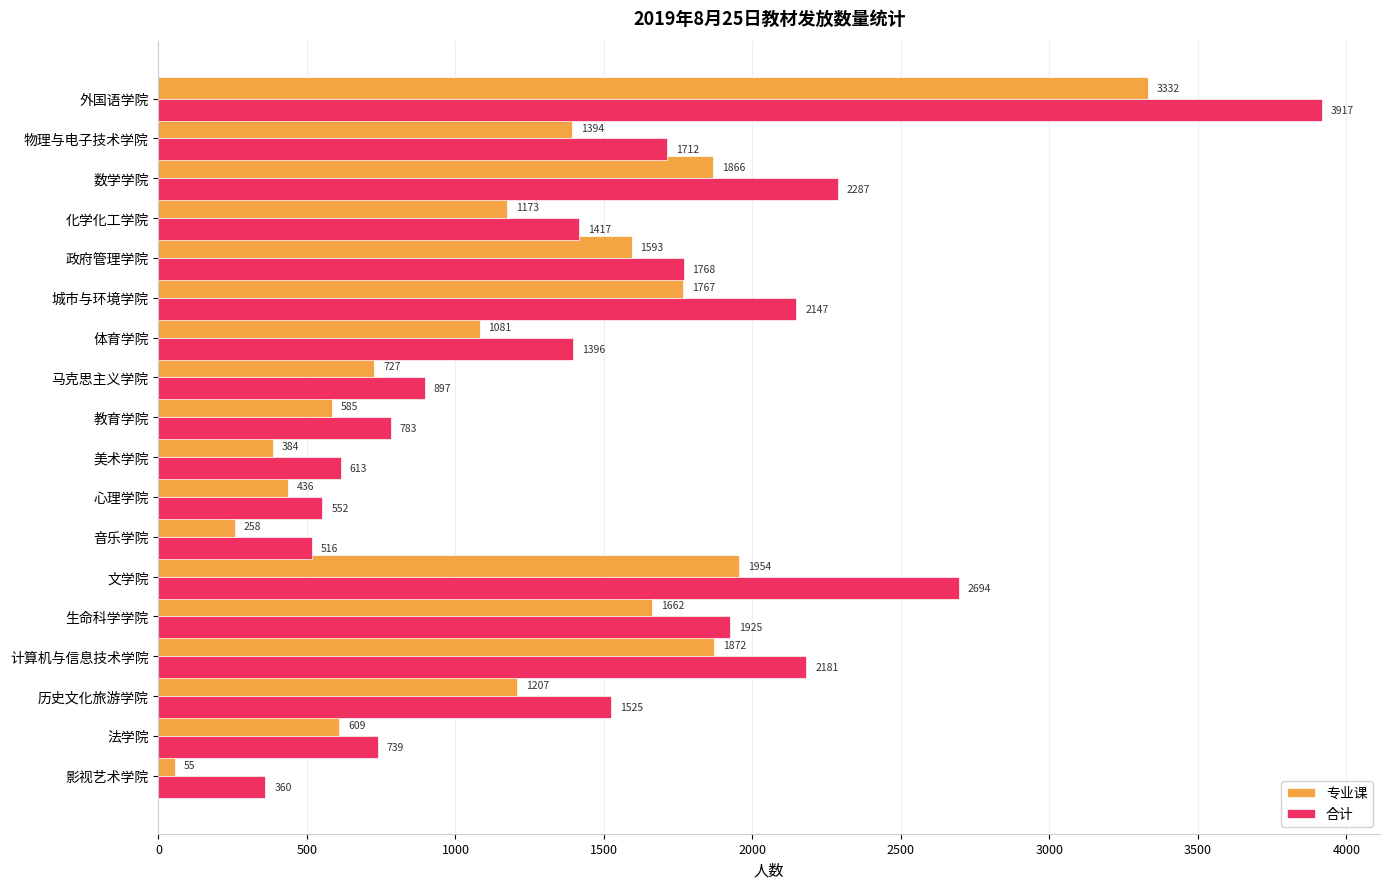

At how many categories does at least one series exceed 2682?

2